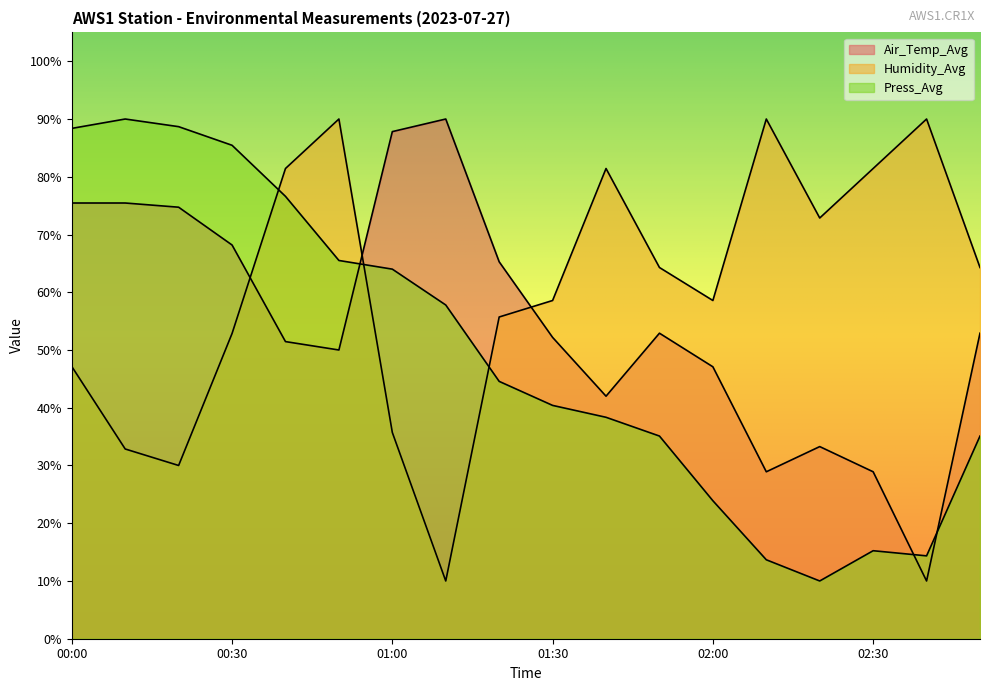

Which series has the widest spread of values?

Air_Temp_Avg